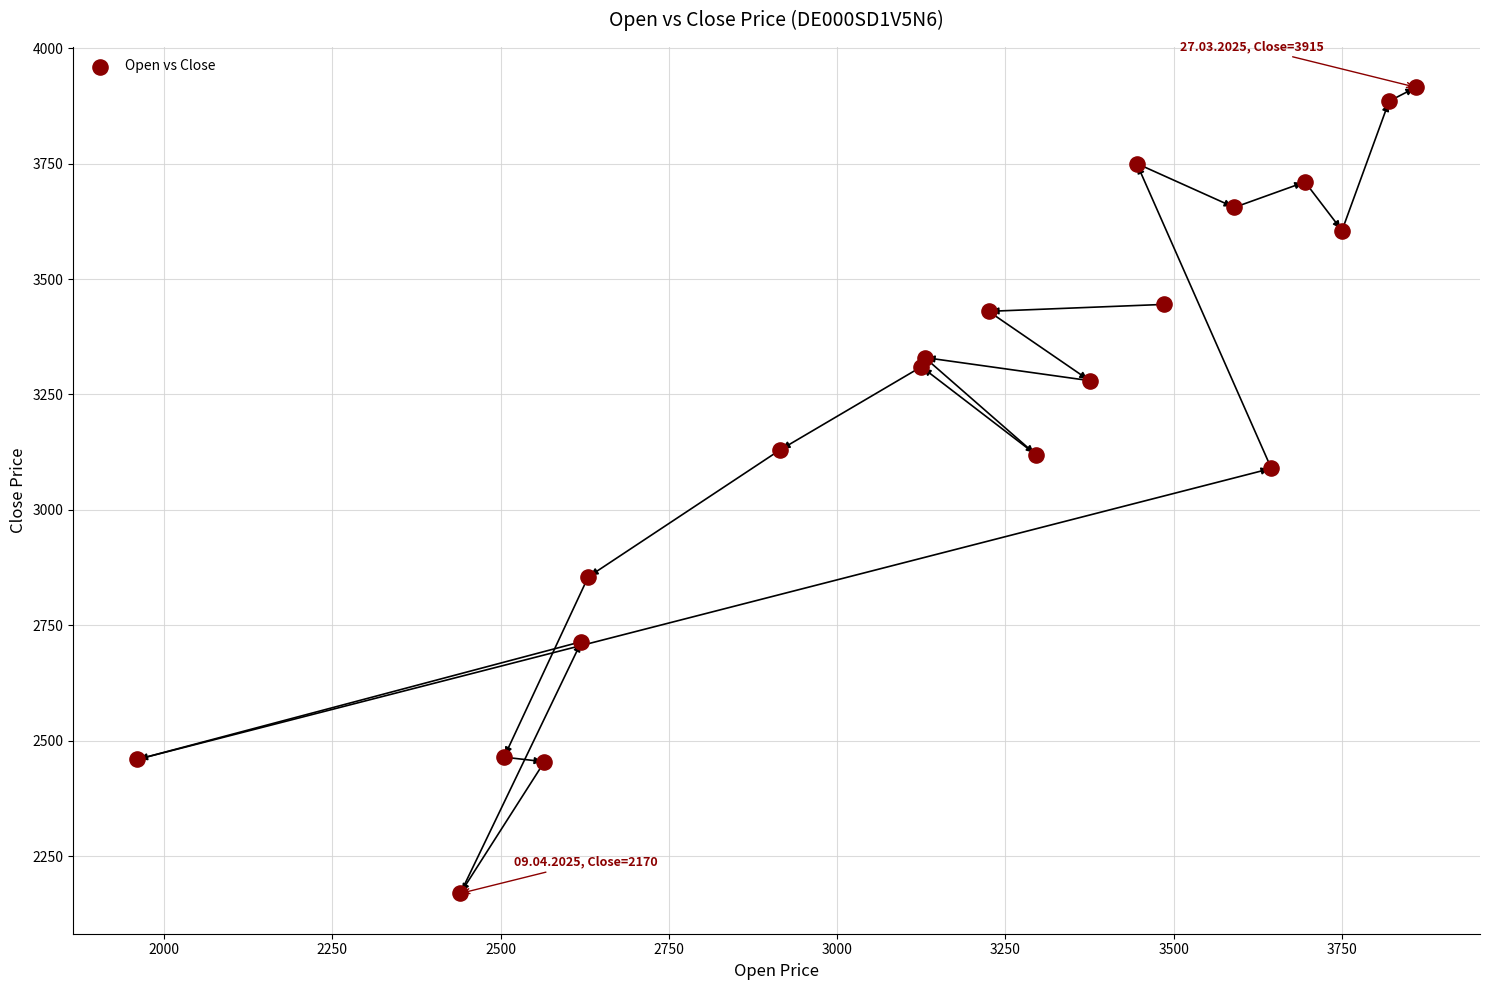

What is the range of X values (max minus min)?

1900